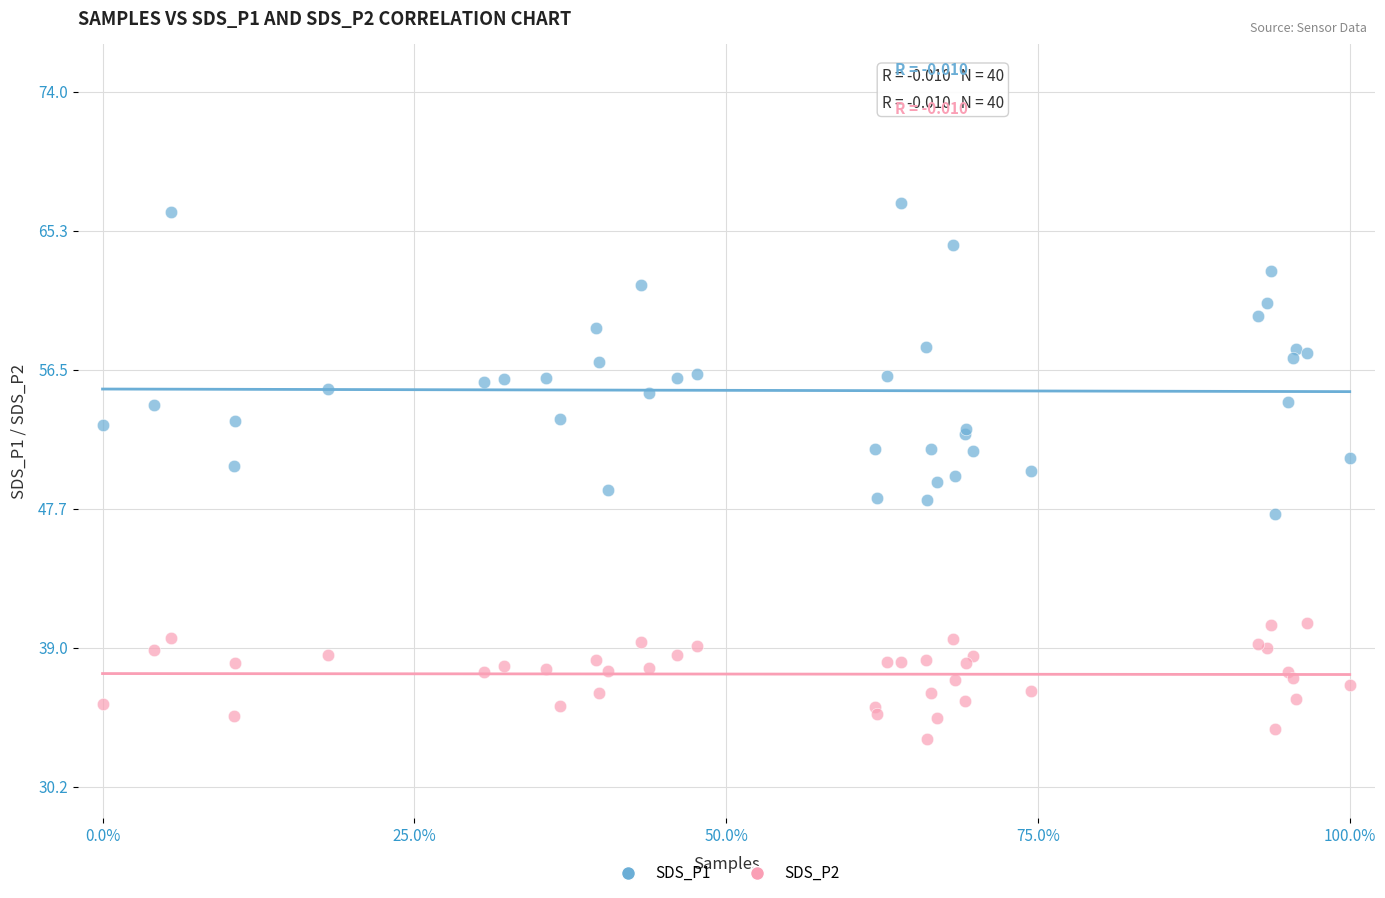

Which series contains the lowest Y value?

SDS_P2